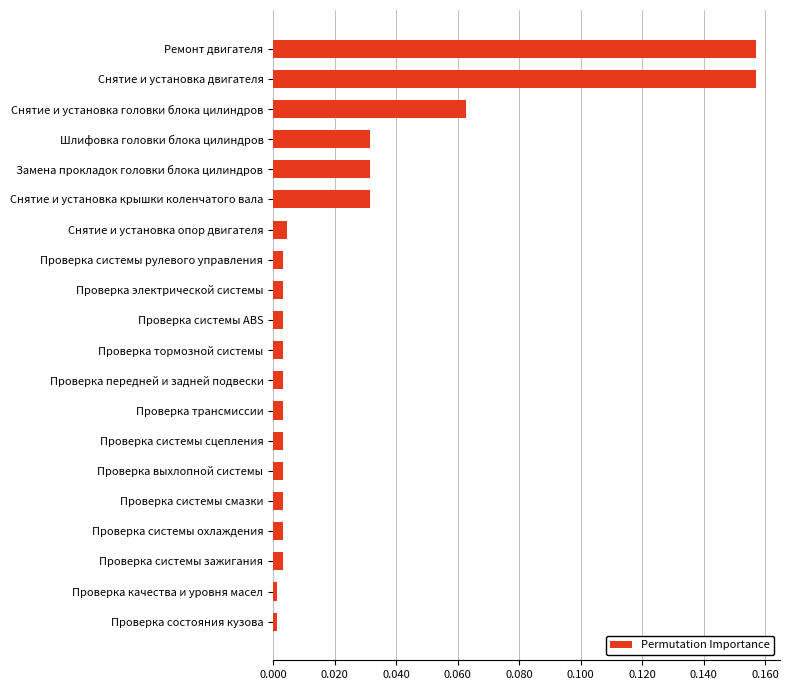

The value at Проверка состояния кузова is 0.0. True or false?

True